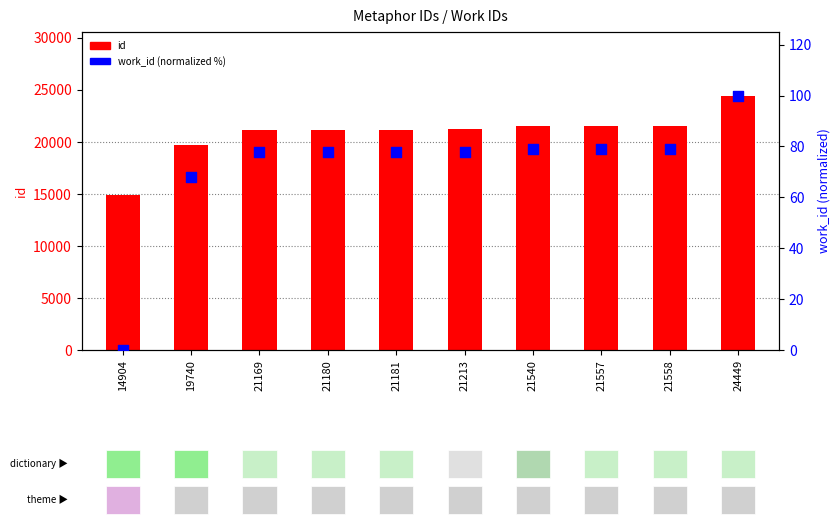

Which series has the largest total across all categories?

id